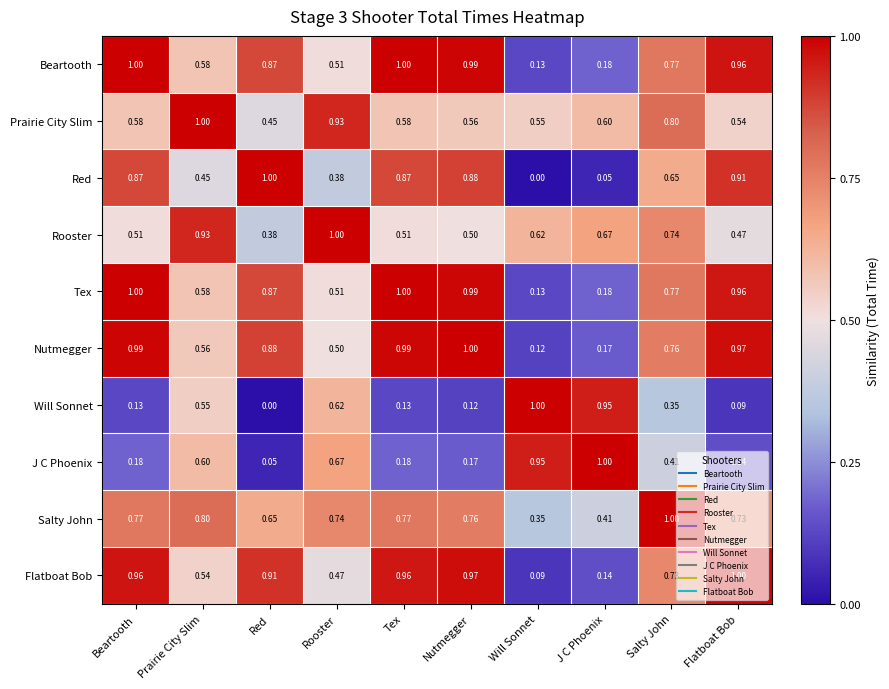

Which category has the highest value in the Prairie City Slim series?

Prairie City Slim